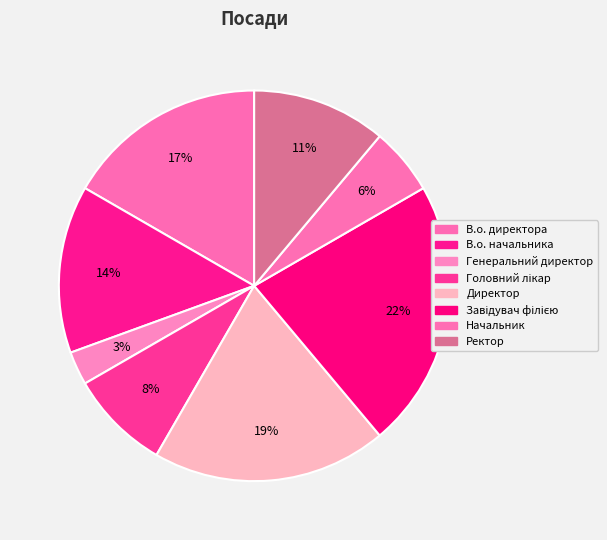

Count the number of slices in the pie.

8